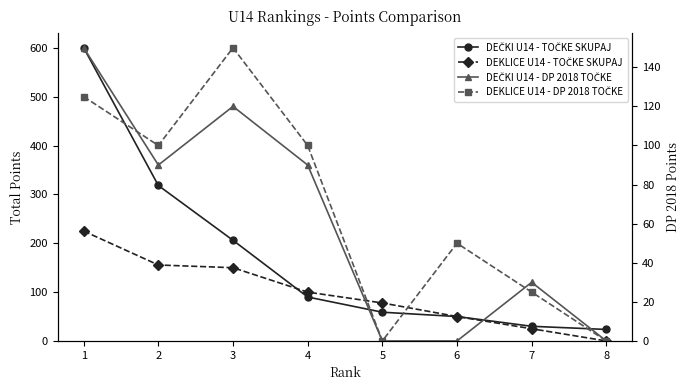

True or false: DEČKI U14 - TOČKE SKUPAJ has more than 1 interior local peaks.

False